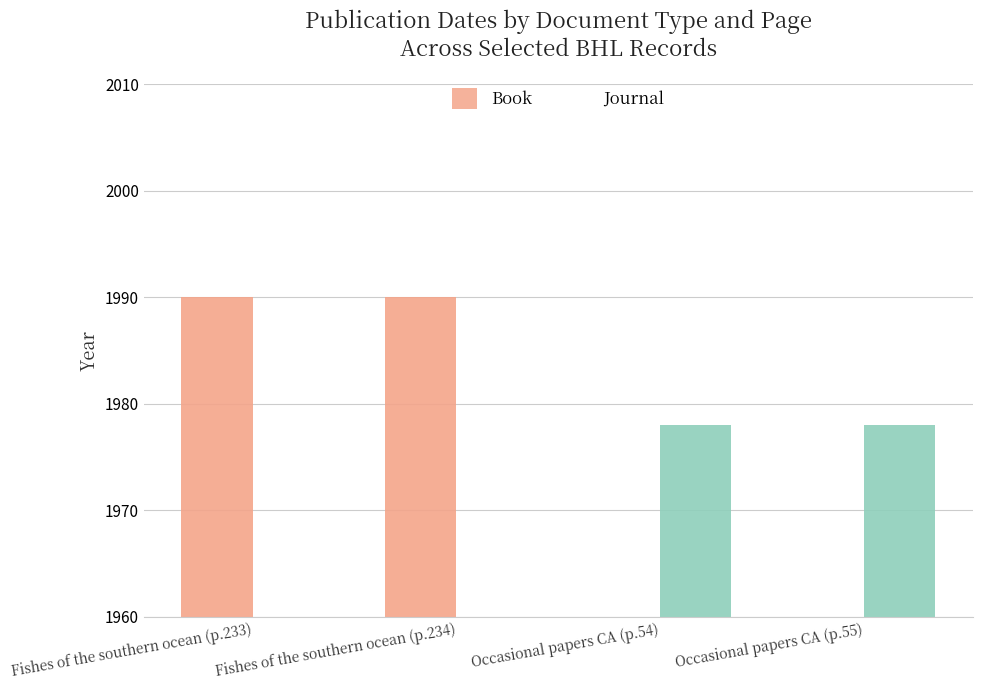

What is the label of the 4th bar from the left?

Occasional papers CA (p.55)